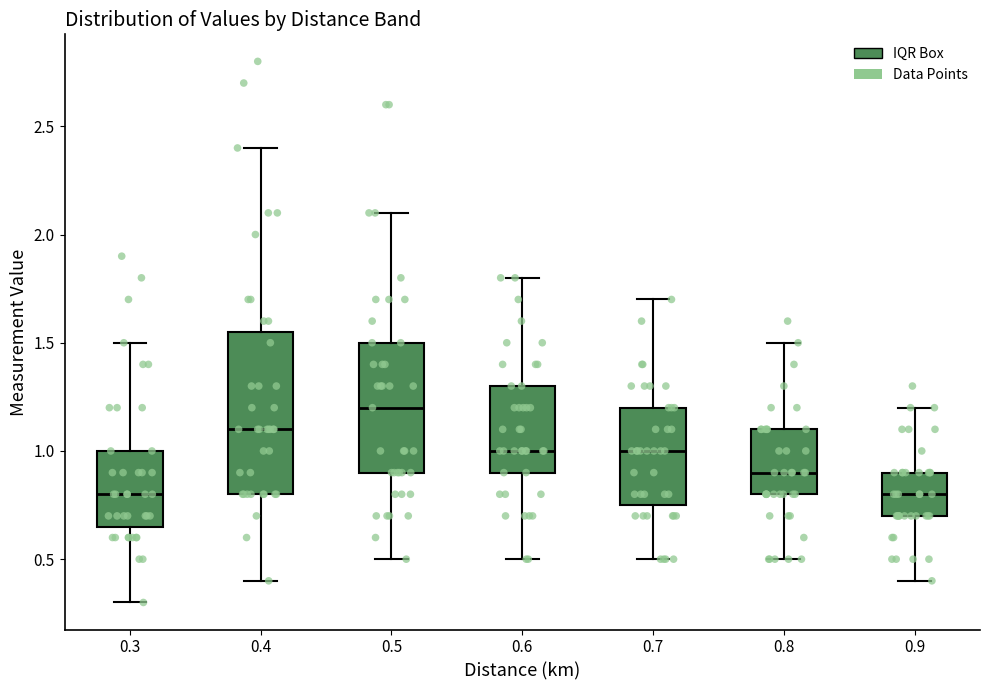

Reading left to right, read every box against the y-axis: the position of its median line, the range the box covers, and the ends of its whiskers. The values are not printed on the chart, so give them approximately, as read against the axis.

0.3: median 0.80, box 0.65 to 1.00, whiskers 0.30 to 1.50
0.4: median 1.10, box 0.80 to 1.55, whiskers 0.40 to 2.40
0.5: median 1.20, box 0.90 to 1.50, whiskers 0.50 to 2.10
0.6: median 1.00, box 0.90 to 1.30, whiskers 0.50 to 1.80
0.7: median 1.00, box 0.75 to 1.20, whiskers 0.50 to 1.70
0.8: median 0.90, box 0.80 to 1.10, whiskers 0.50 to 1.50
0.9: median 0.80, box 0.70 to 0.90, whiskers 0.40 to 1.20